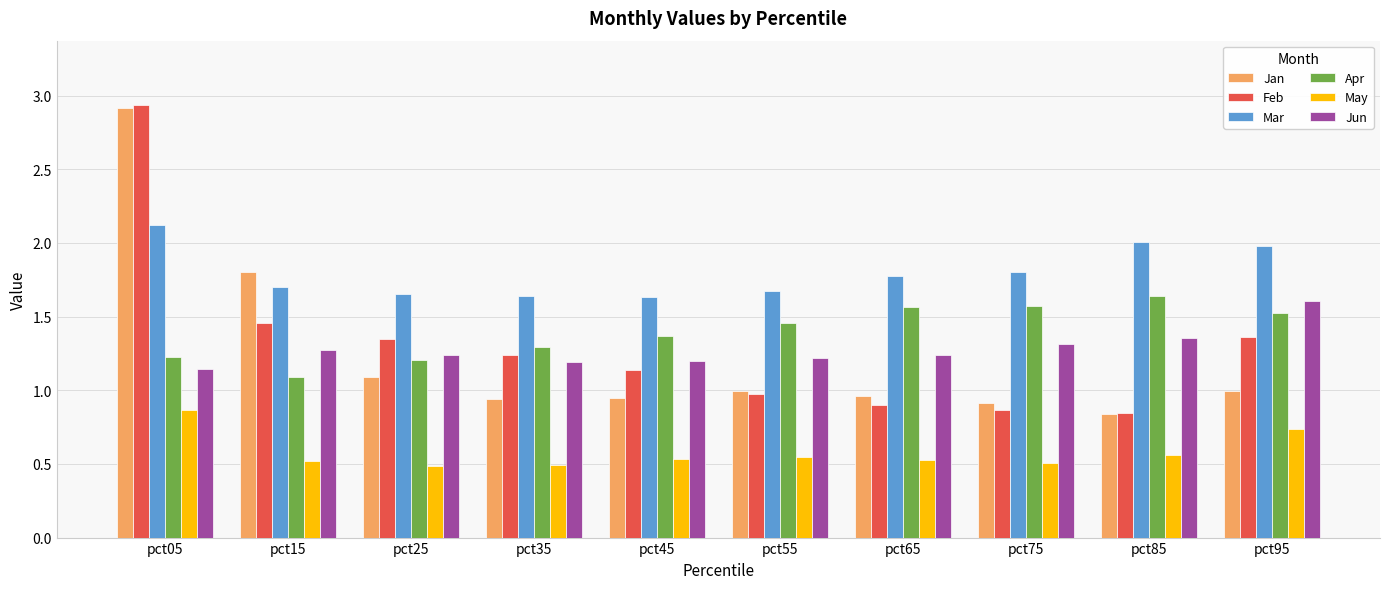

Is it true that Jan equals 0.9 at pct45?

True